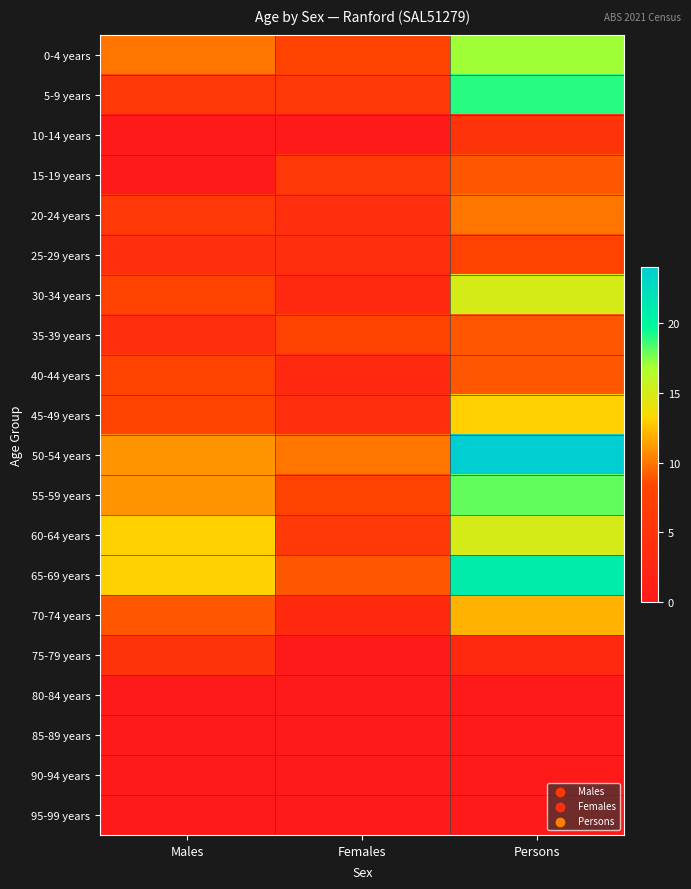

At which category is the sum across all series the highest?

Persons